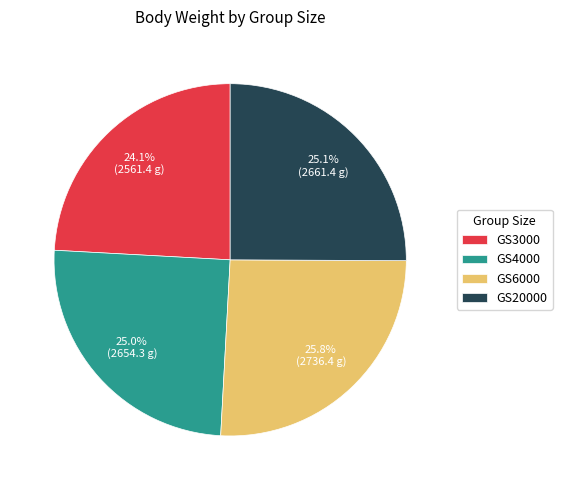

How many segments does this pie chart have?

4